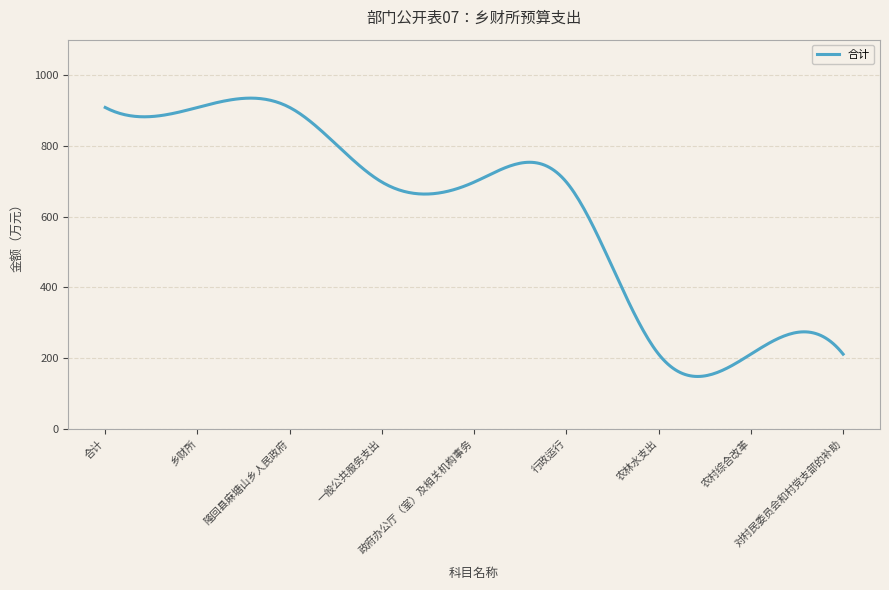

True or false: the data has more than 0 interior local peaks.

False